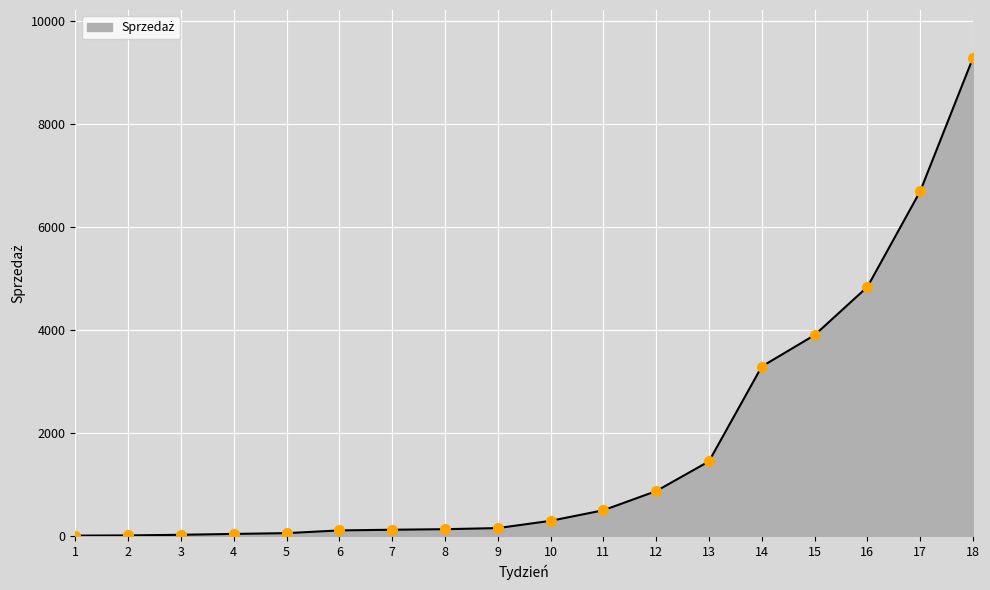

Approximately how many times larger is the value at 18 compared to 13?

6.4